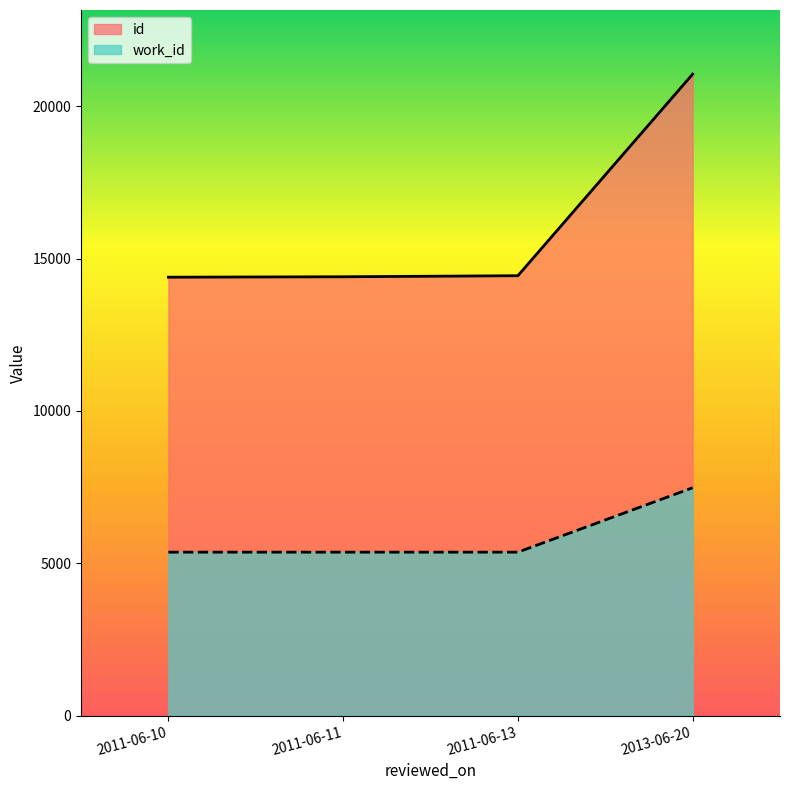

What is the value of the id point at the 1st from the left?

14388